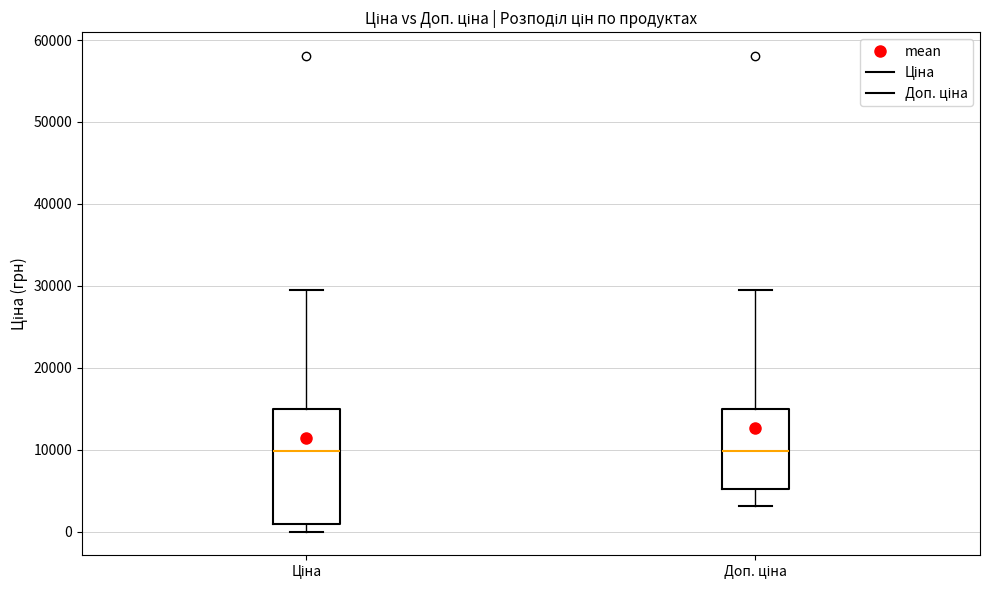

Where does the median line of the box for Доп. ціна sit on the y-axis? The values are not printed on the chart, so give them approximately, as read against the axis.

10000